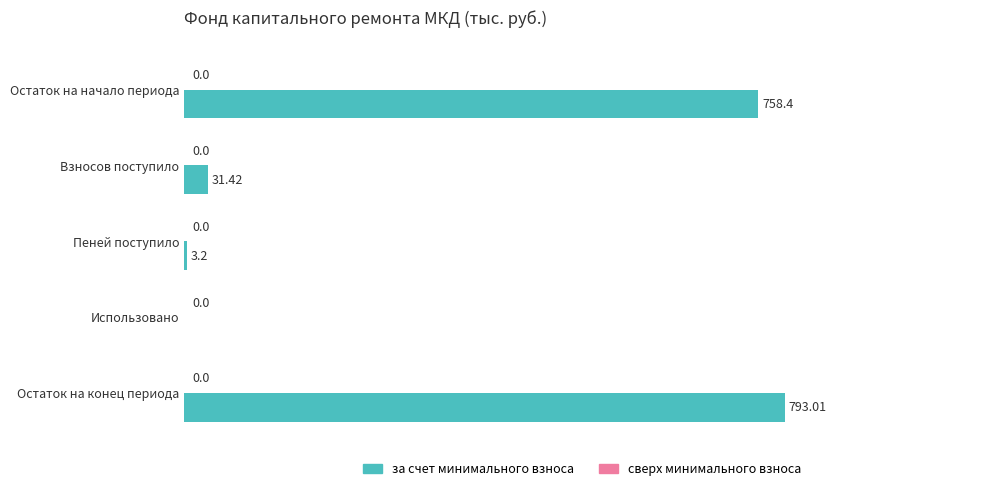

What is the sum of all values?

1586.0